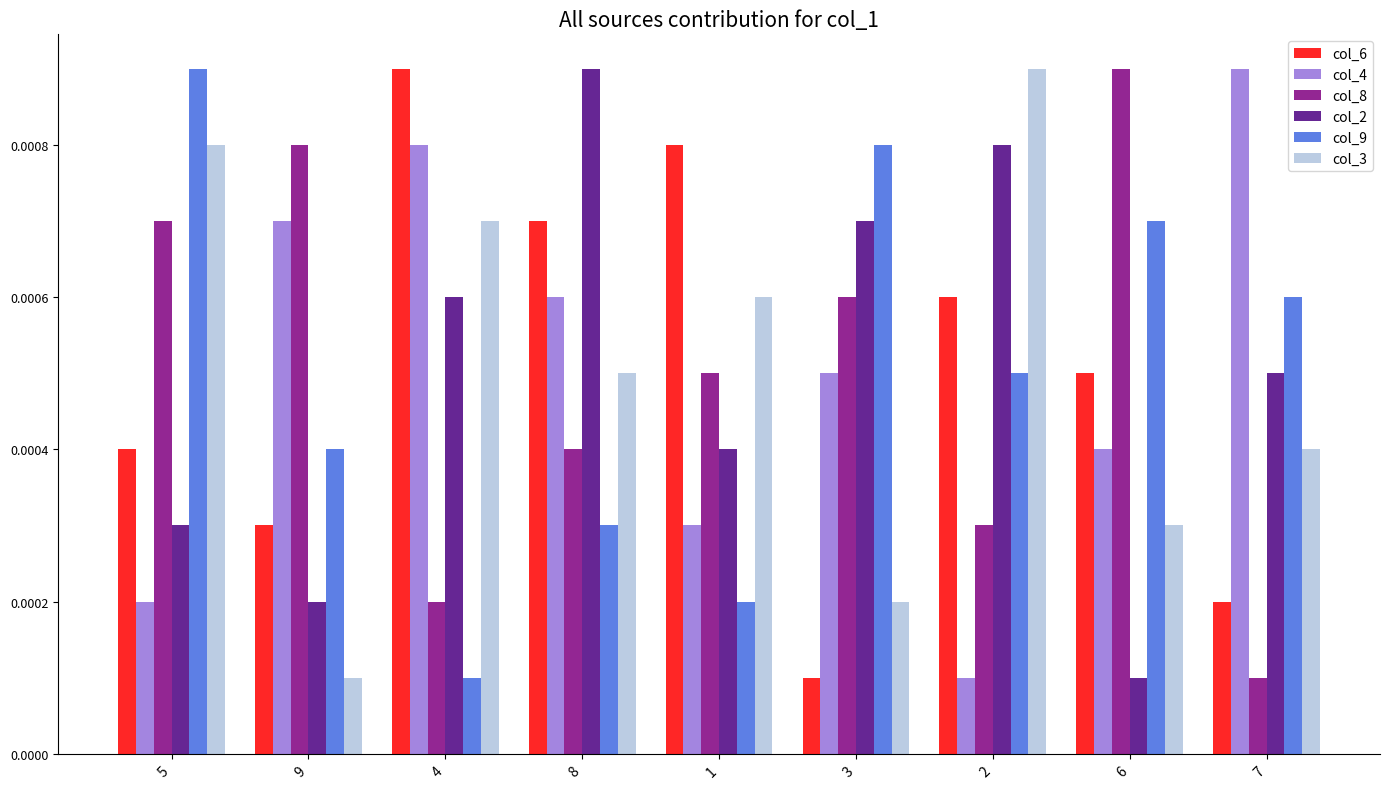

Where is col_2 nearest to the value 0?

6